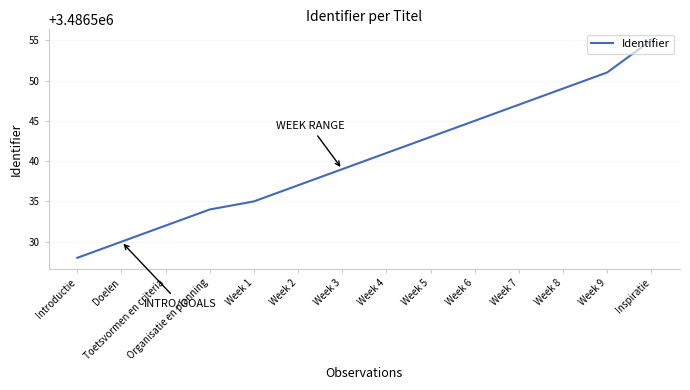

Reading left to right, extract all data points from this chart.

Introductie=3486528	Doelen=3486530	Toetsvormen en criteria=3486532	Organisatie en planning=3486534	Week 1=3486535	Week 2=3486537	Week 3=3486539	Week 4=3486541	Week 5=3486543	Week 6=3486545	Week 7=3486547	Week 8=3486549	Week 9=3486551	Inspiratie=3486555